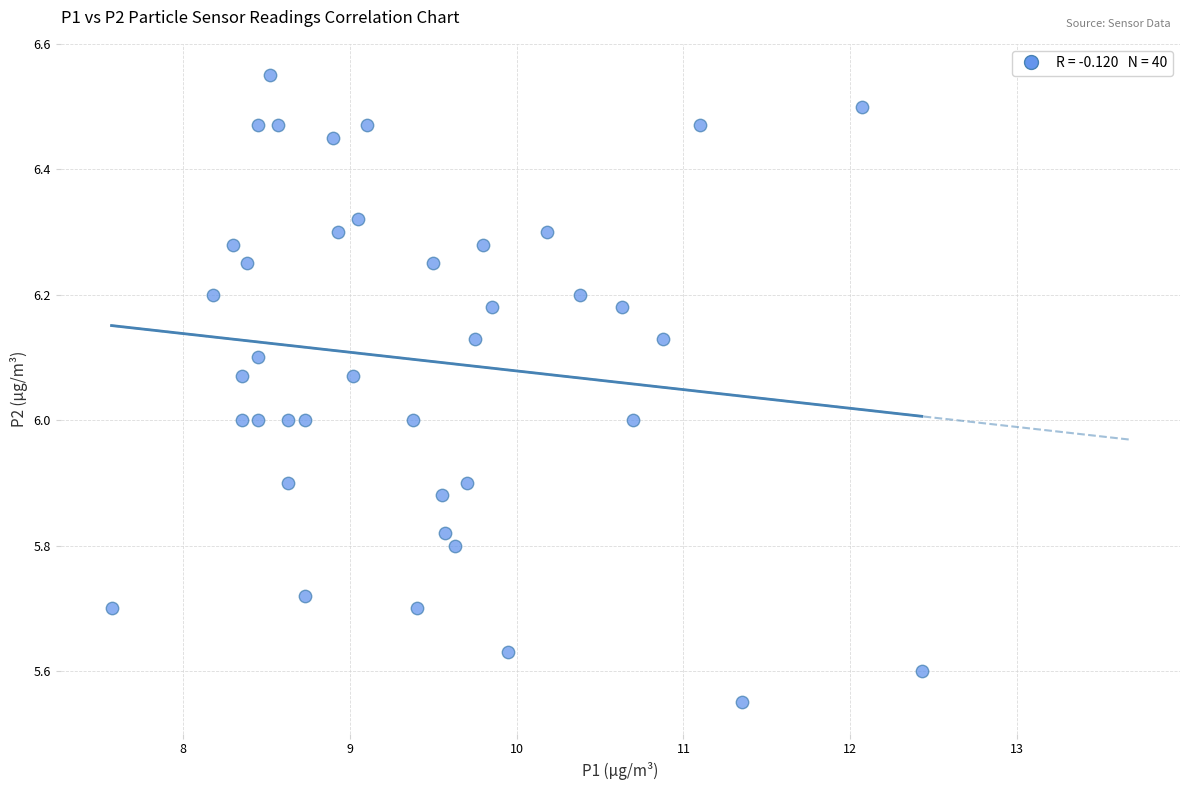

What is the range of X values (max minus min)?

4.9